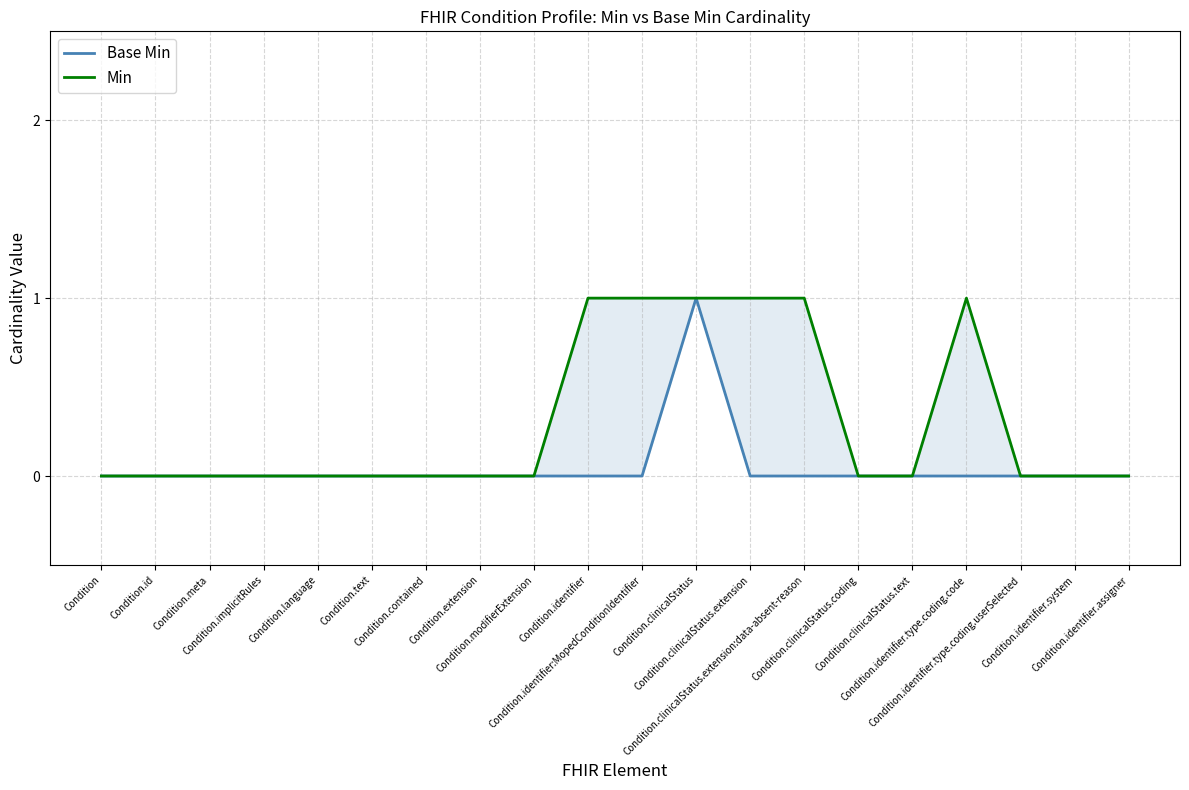

True or false: Min has a value of 1 at Condition.clinicalStatus.

True